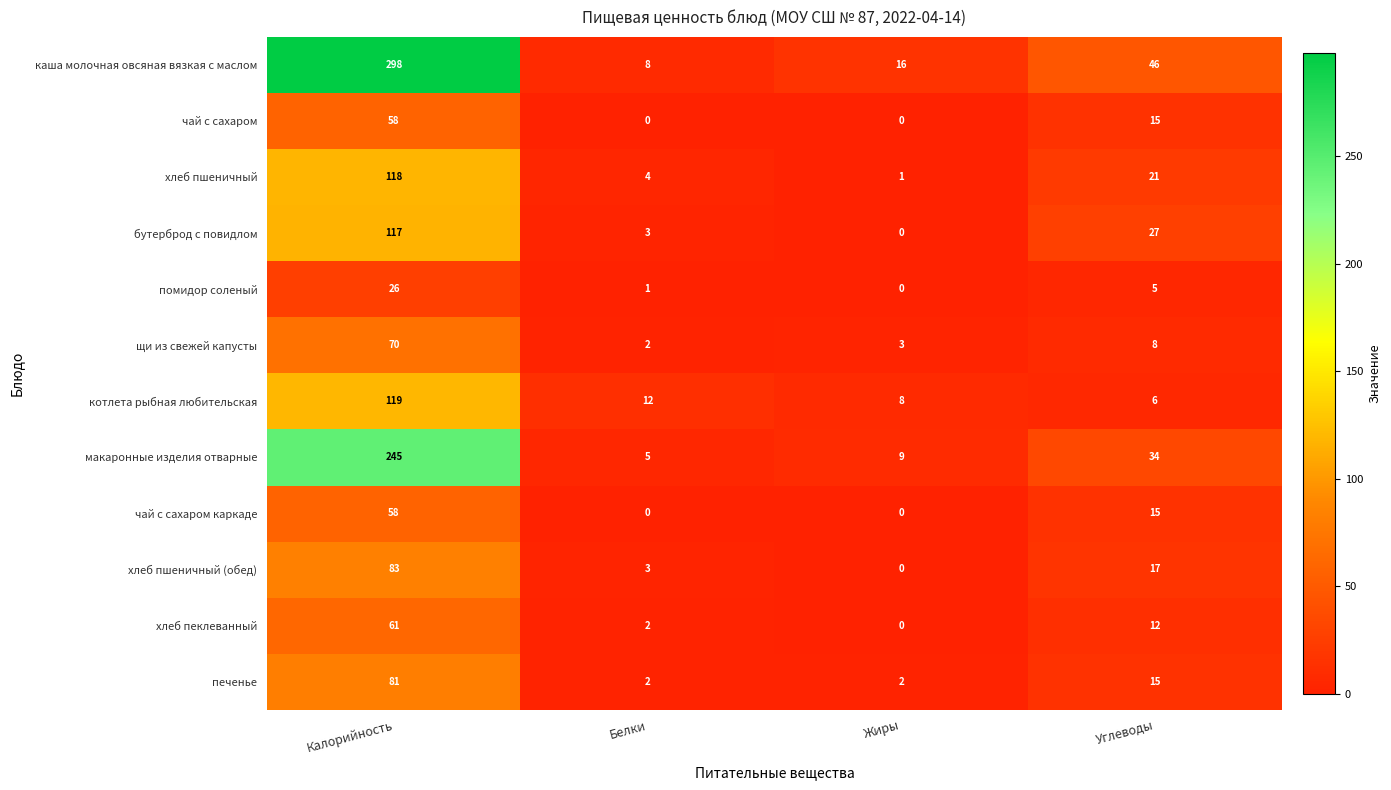

List the labels in order of котлета рыбная любительская value, smallest first.

Углеводы, Жиры, Белки, Калорийность